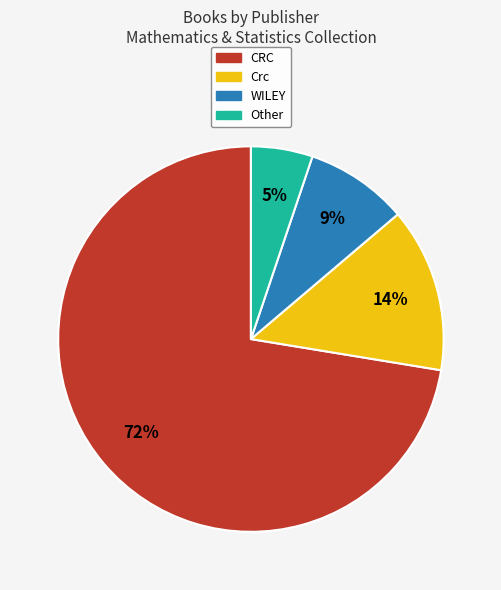

To the nearest percent, what is the combined percentage of Other and Crc?

19%